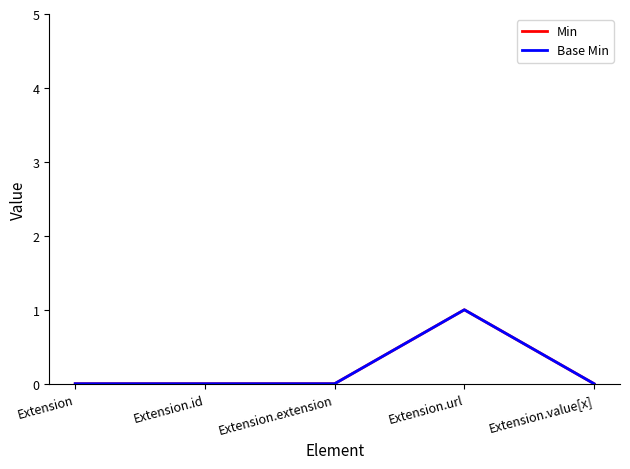

At which category is the sum across all series the highest?

Extension.url